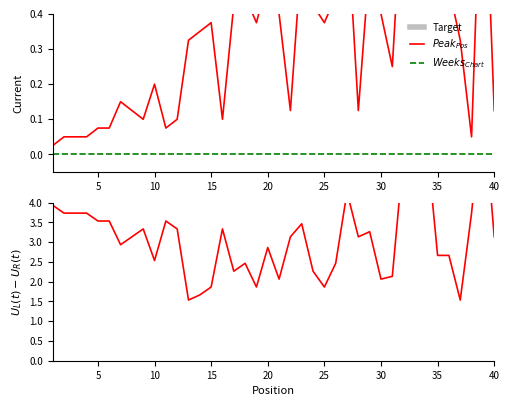

Rank the categories by value from lowest to highest.

1, 2, 3, 4, 38, 5, 6, 11, 9, 12, 16, 8, 22, 28, 40, 7, 10, 31, 13, 37, 14, 15, 19, 25, 21, 30, 17, 24, 18, 26, 35, 36, 20, 29, 23, 27, 33, 32, 34, 39